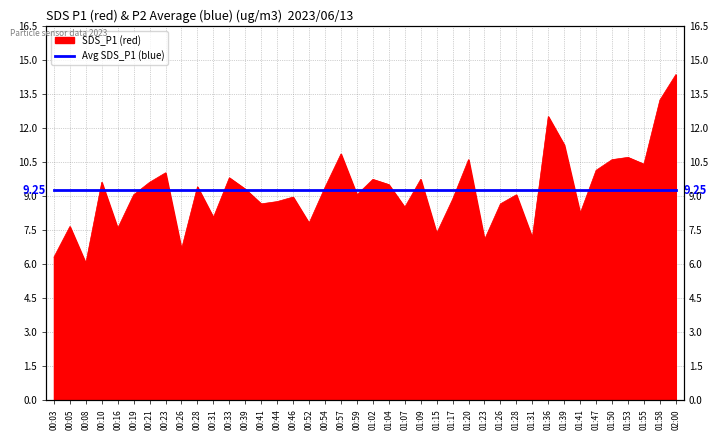

The value at 01:31 is 7.2. True or false?

True